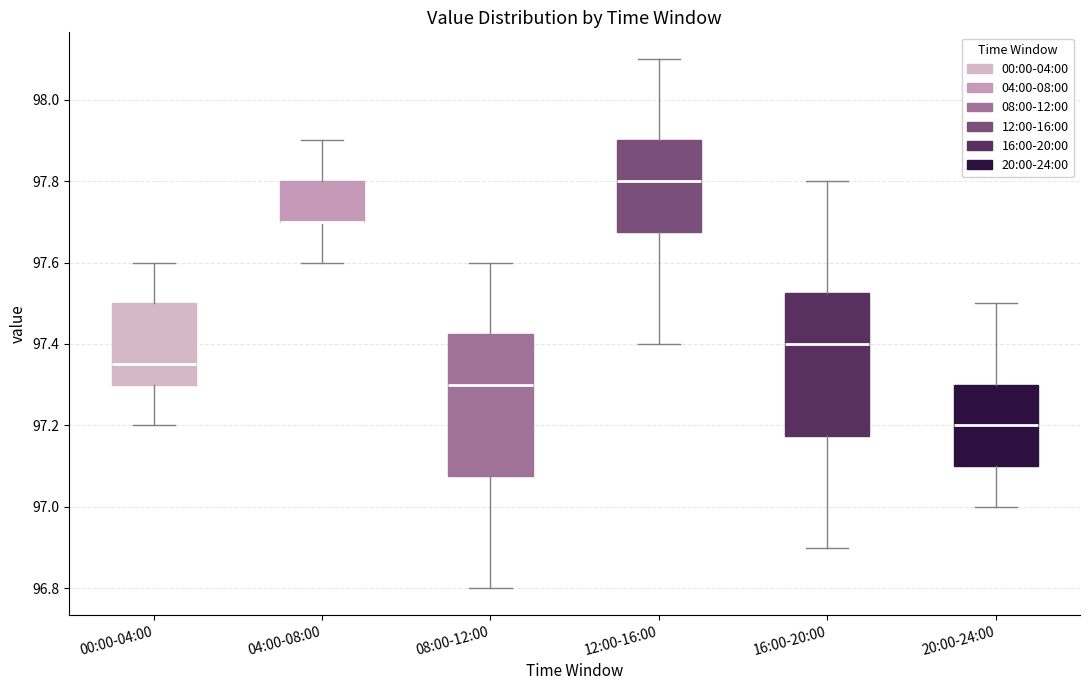

Where is the lower edge of the box for 00:00-04:00 on the y-axis? The values are not printed on the chart, so give them approximately, as read against the axis.

97.30